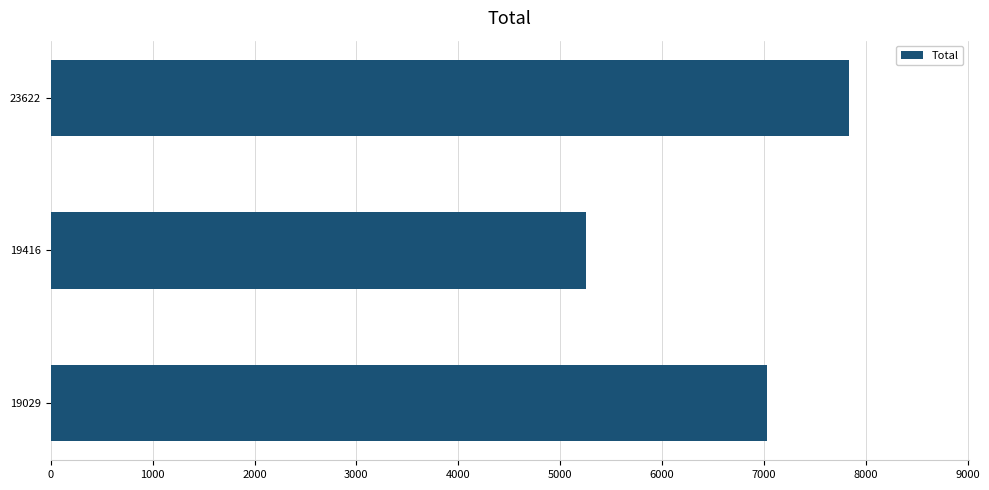

Rank the categories by value from highest to lowest.

23622, 19029, 19416